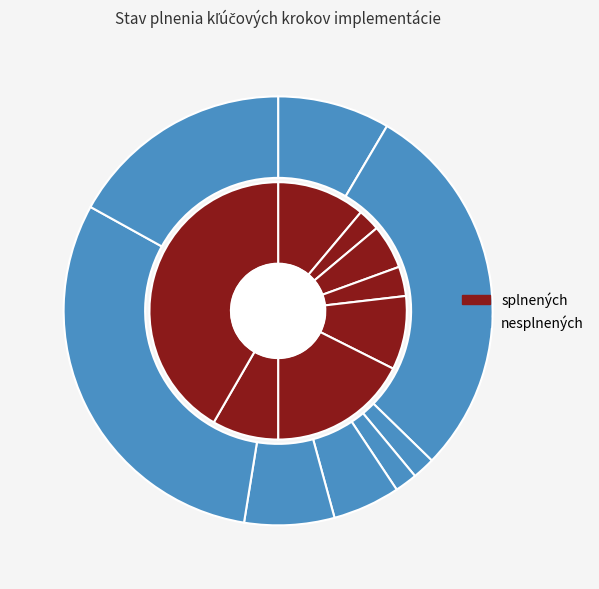

True or false: OZ accounts for 1% of the total.

False